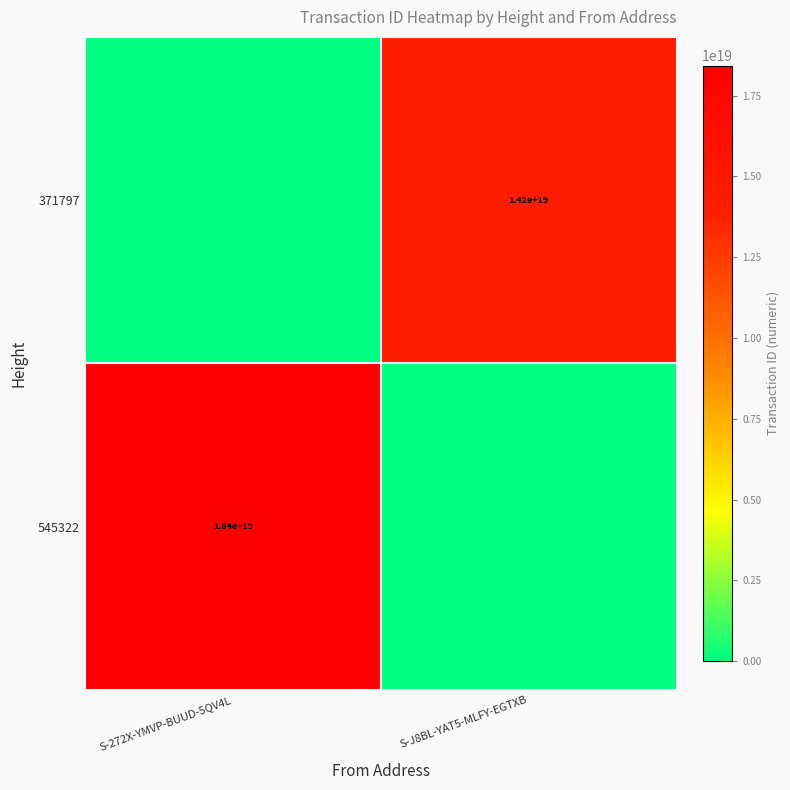

The 371797 series shows 14200000000000000000 at S-J8BL-YAT5-MLFY-EGTXB. True or false?

True